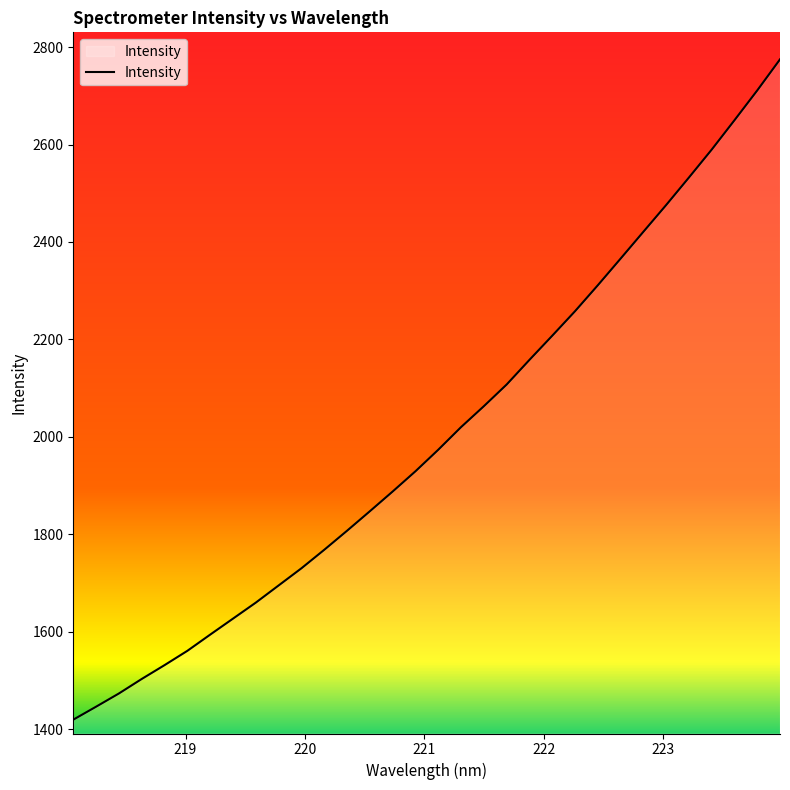

What is the minimum value shown in the chart?

1419.3